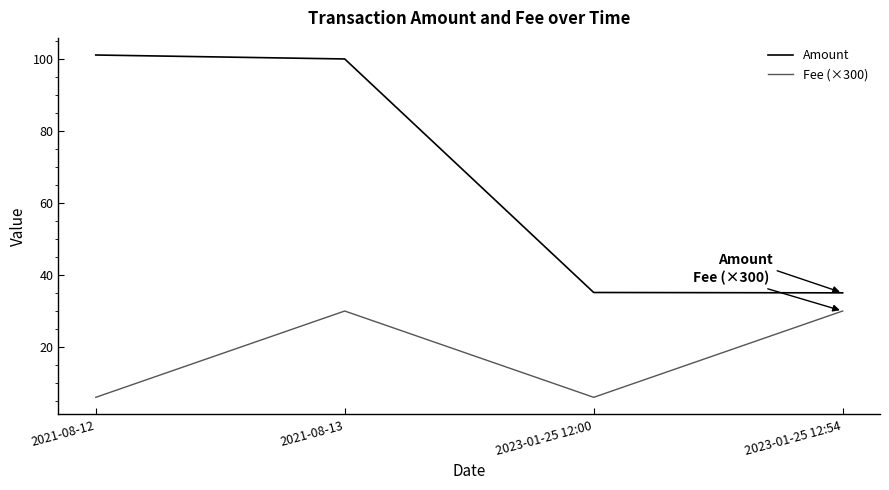

True or false: Fee (×300) and Amount cross at least once.

False